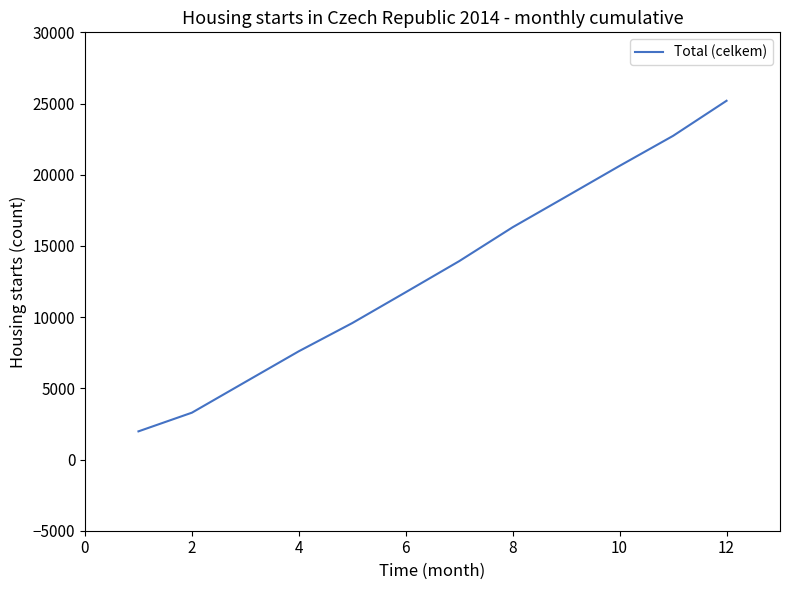

What is the difference between the maximum and minimum values?

23216